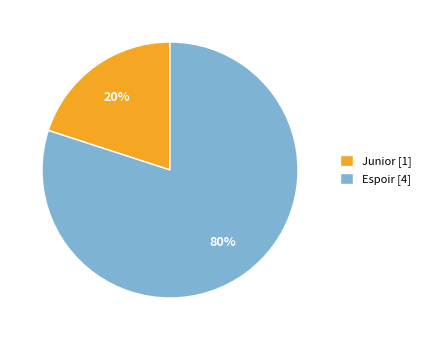

True or false: Espoir accounts for 80% of the total.

True